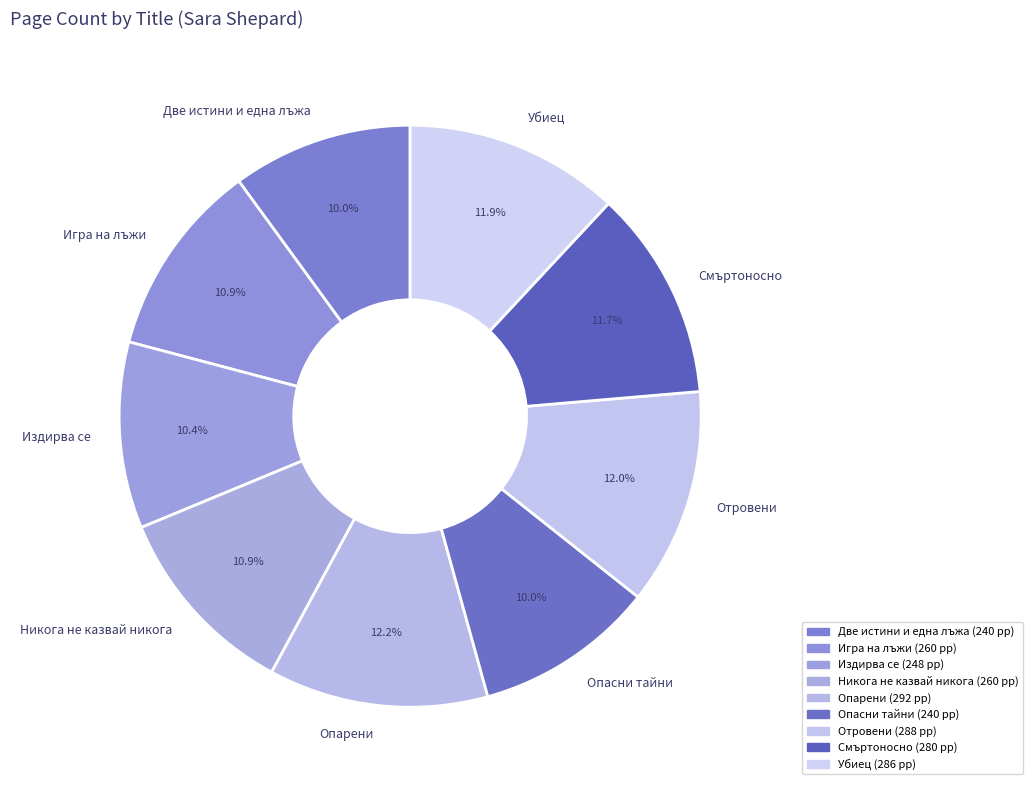

Does any single category account for the majority?

No